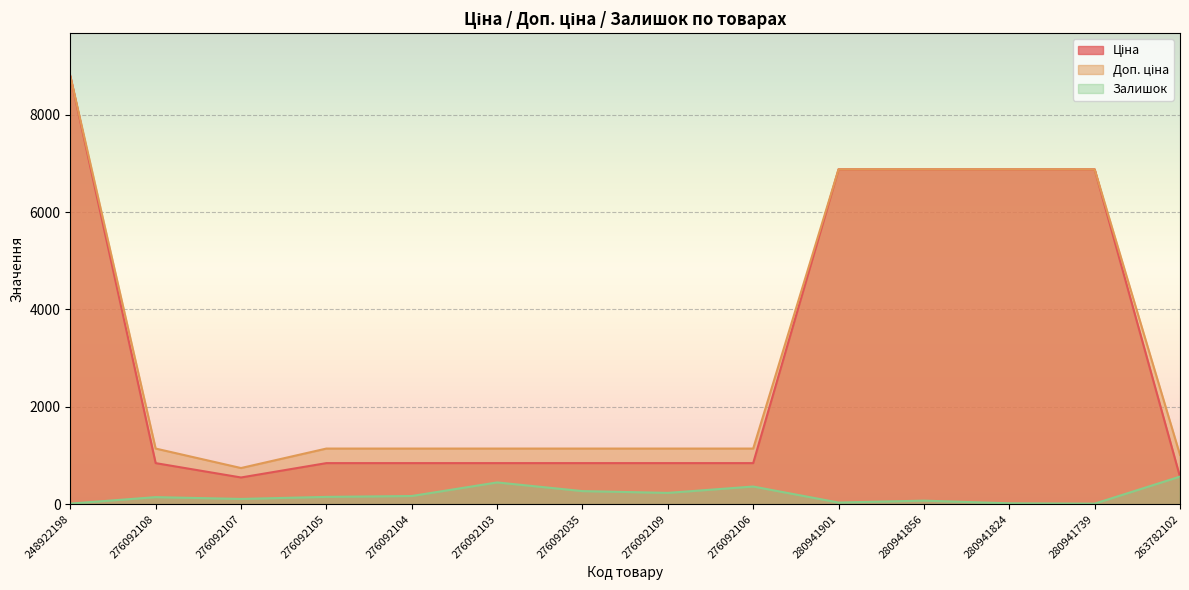

True or false: Доп. ціна and Залишок cross at least once.

False